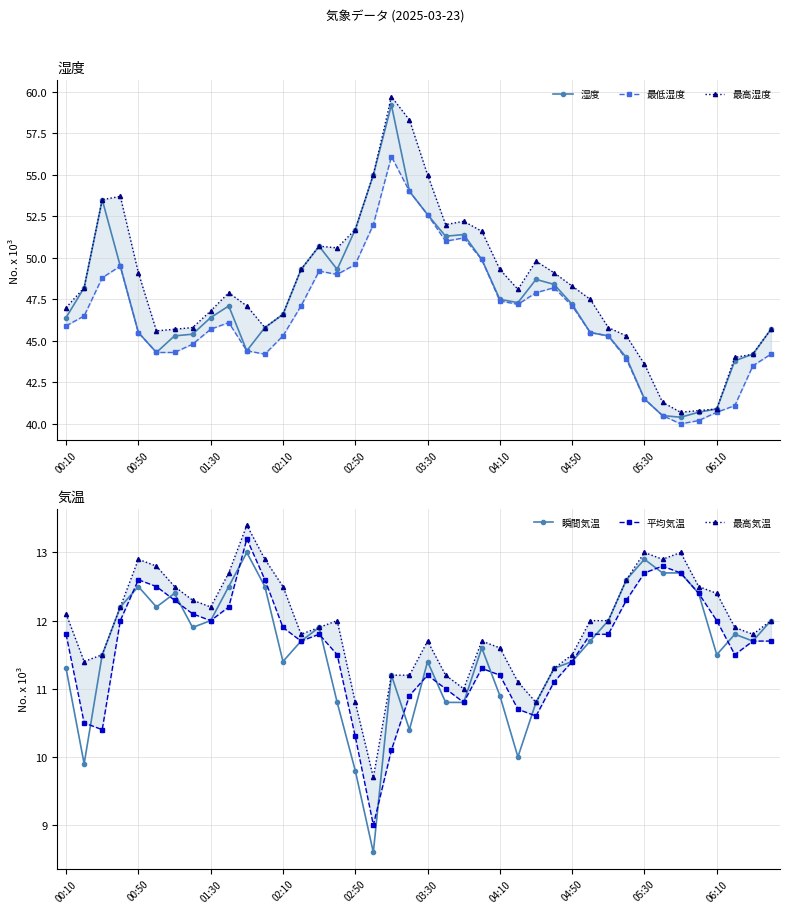

Reading right to left, list all the values displayed in this chart.

湿度: 45.7	44.2	43.8	40.9	40.7	40.4	40.5	41.5	44.0	45.3	45.5	47.2	48.4	48.7	47.3	47.5	49.9	51.4	51.3	52.6	54.0	59.2	55.0	51.7	49.3	50.7	49.3	46.6	45.8	44.4	47.1	46.4	45.4	45.3	44.3	45.5	49.5	53.5	48.2	46.4
最低湿度: 44.2	43.5	41.1	40.7	40.2	40.0	40.5	41.5	43.9	45.3	45.5	47.1	48.2	47.9	47.2	47.4	49.9	51.2	51.0	52.6	54.0	56.1	52.0	49.6	49.0	49.2	47.1	45.3	44.2	44.4	46.1	45.7	44.8	44.3	44.3	45.5	49.5	48.8	46.5	45.9
最高湿度: 45.7	44.2	44.0	40.9	40.8	40.7	41.3	43.6	45.3	45.8	47.5	48.3	49.1	49.8	48.1	49.3	51.6	52.2	52.0	55.0	58.3	59.7	55.0	51.7	50.6	50.7	49.3	46.6	45.8	47.1	47.9	46.8	45.8	45.7	45.6	49.1	53.7	53.5	48.2	47.0
瞬間気温: 12.0	11.7	11.8	11.5	12.4	12.7	12.7	12.9	12.6	12.0	11.7	11.4	11.3	10.8	10.0	10.9	11.6	10.8	10.8	11.4	10.4	11.2	8.6	9.8	10.8	11.9	11.7	11.4	12.5	13.0	12.5	12.0	11.9	12.4	12.2	12.5	12.2	11.5	9.9	11.3
平均気温: 11.7	11.7	11.5	12.0	12.4	12.7	12.8	12.7	12.3	11.8	11.8	11.4	11.1	10.6	10.7	11.2	11.3	10.8	11.0	11.2	10.9	10.1	9.0	10.3	11.5	11.8	11.7	11.9	12.6	13.2	12.2	12.0	12.1	12.3	12.5	12.6	12.0	10.4	10.5	11.8
最高気温: 12.0	11.8	11.9	12.4	12.5	13.0	12.9	13.0	12.6	12.0	12.0	11.5	11.3	10.8	11.1	11.6	11.7	11.0	11.2	11.7	11.2	11.2	9.7	10.8	12.0	11.9	11.8	12.5	12.9	13.4	12.7	12.2	12.3	12.5	12.8	12.9	12.2	11.5	11.4	12.1